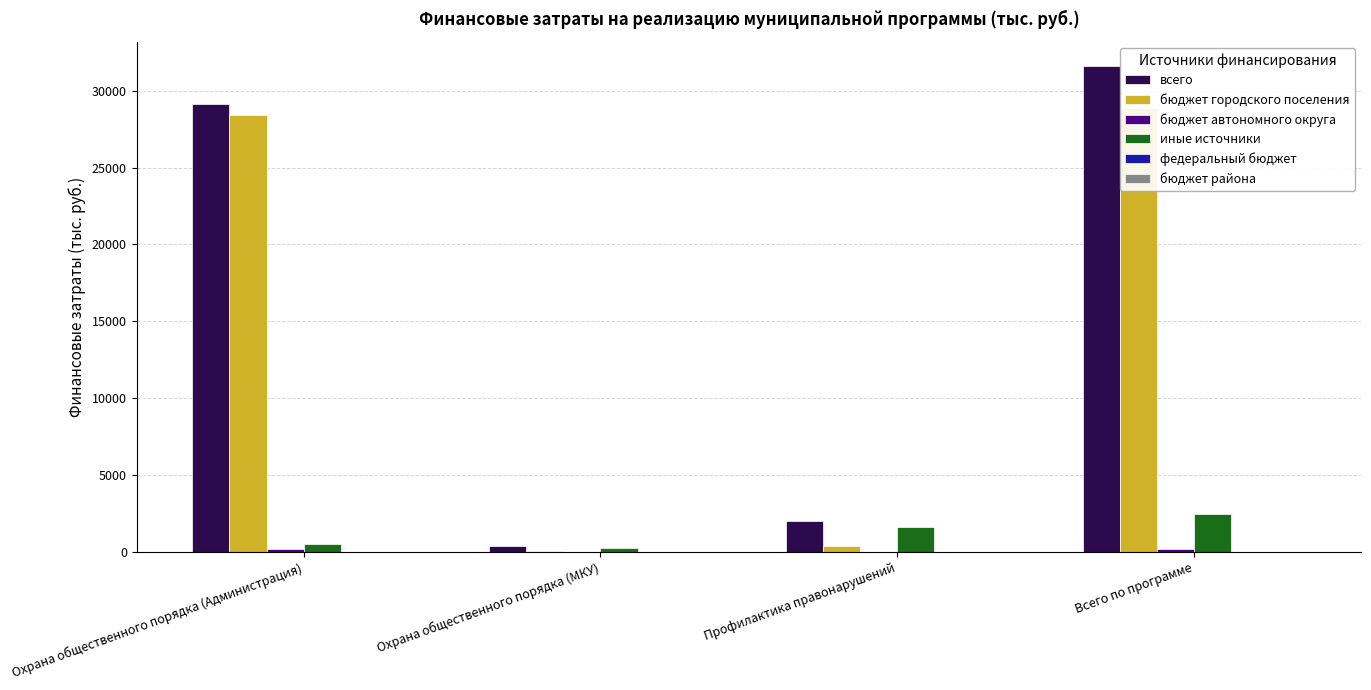

What is the label of the 2nd bar from the right?

Профилактика правонарушений